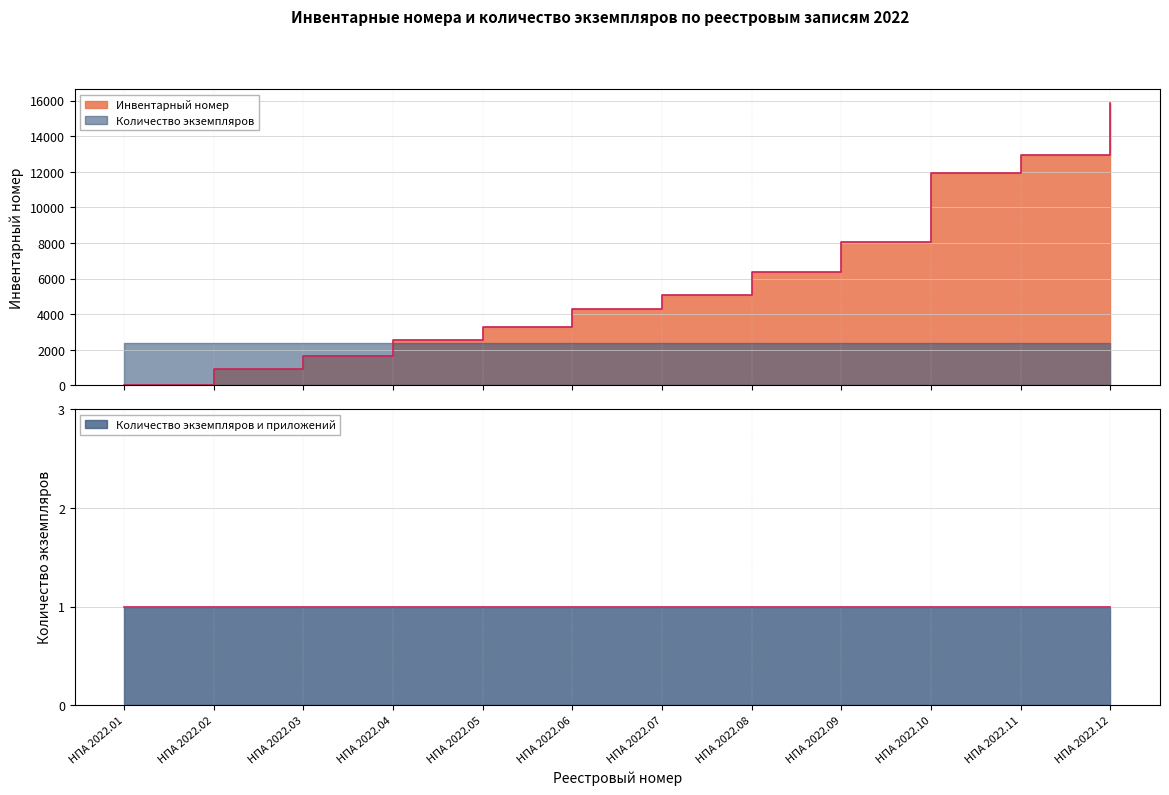

What is the value of the 12th point from the left?

15844